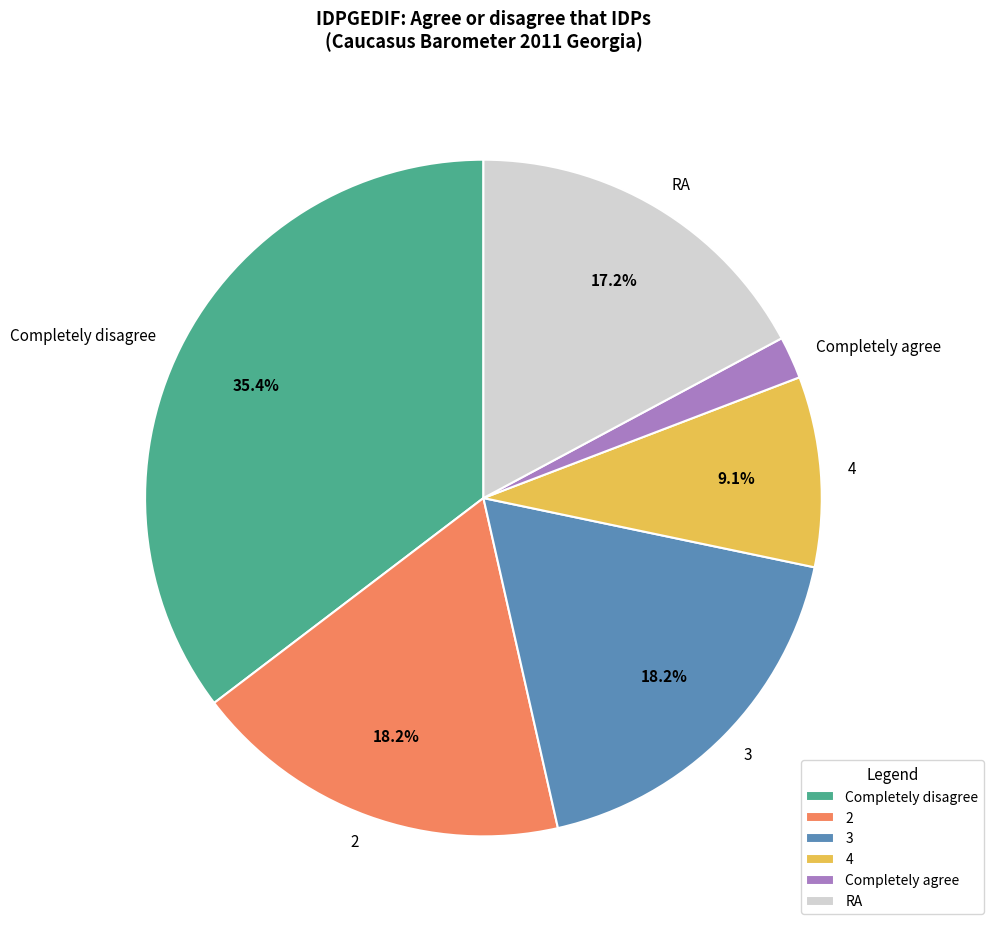

Count the number of slices in the pie.

6